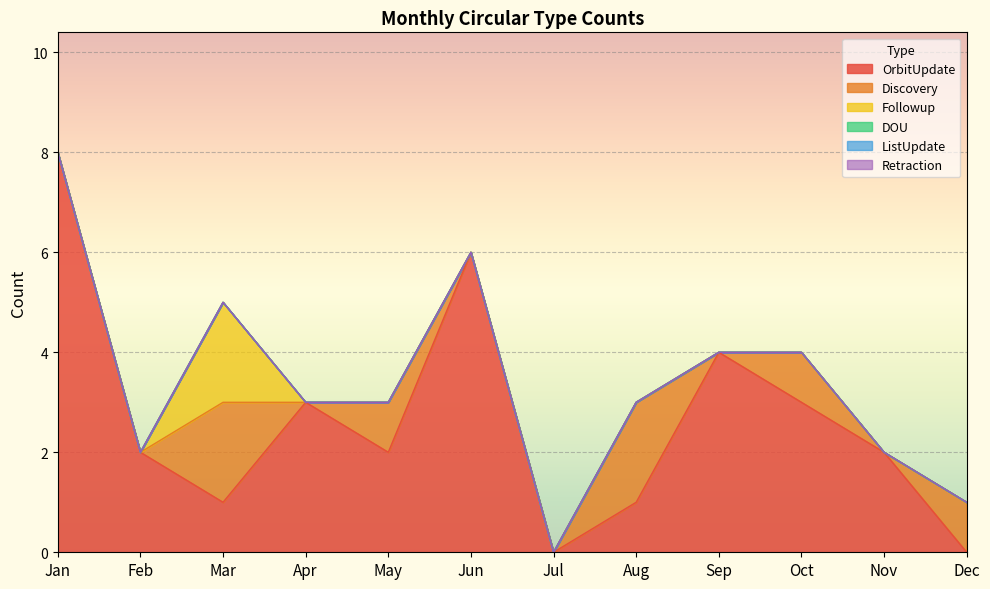

The ListUpdate series shows 0 at Aug. True or false?

True